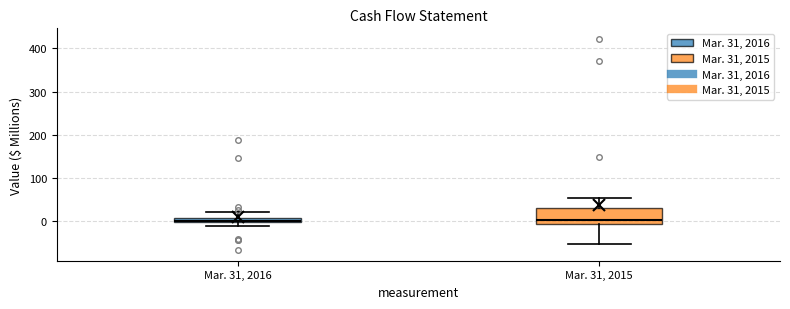

Which box is the tallest, from its lower edge to its upper edge?

Mar. 31, 2015